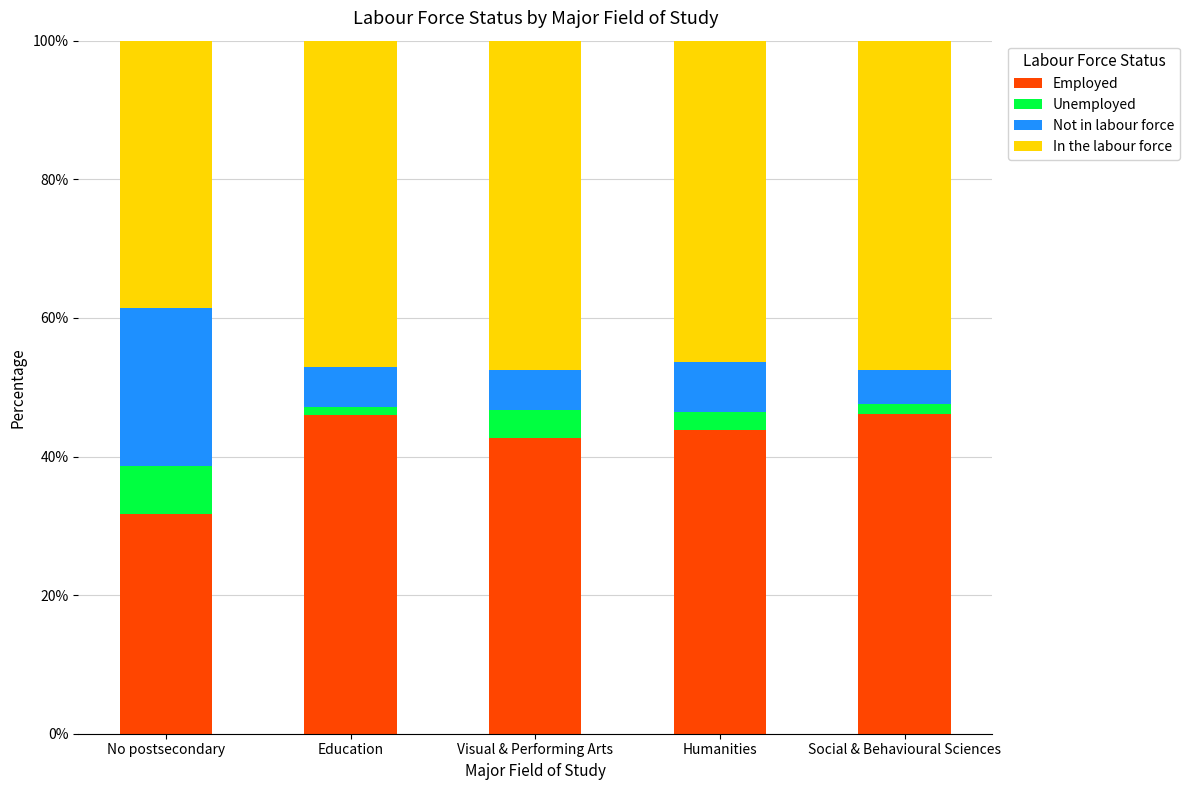

The Employed series shows 71.0 at Visual & Performing Arts. True or false?

False